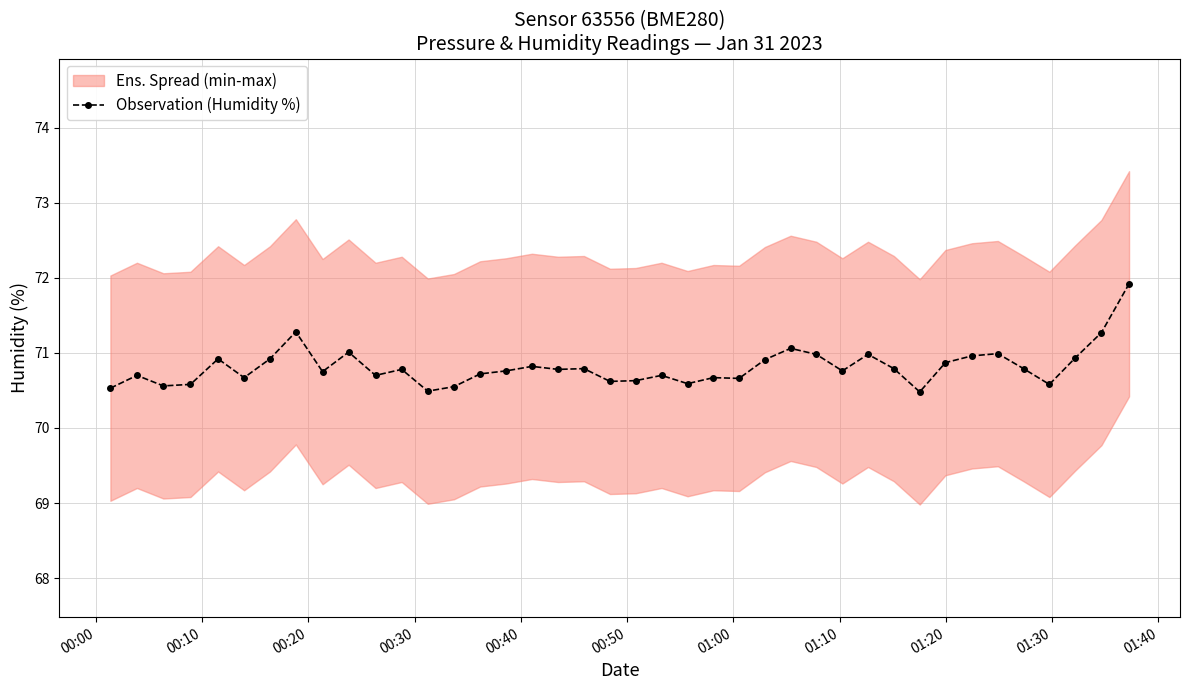

True or false: Observation (Humidity %) has more than 1 interior local peaks.

True